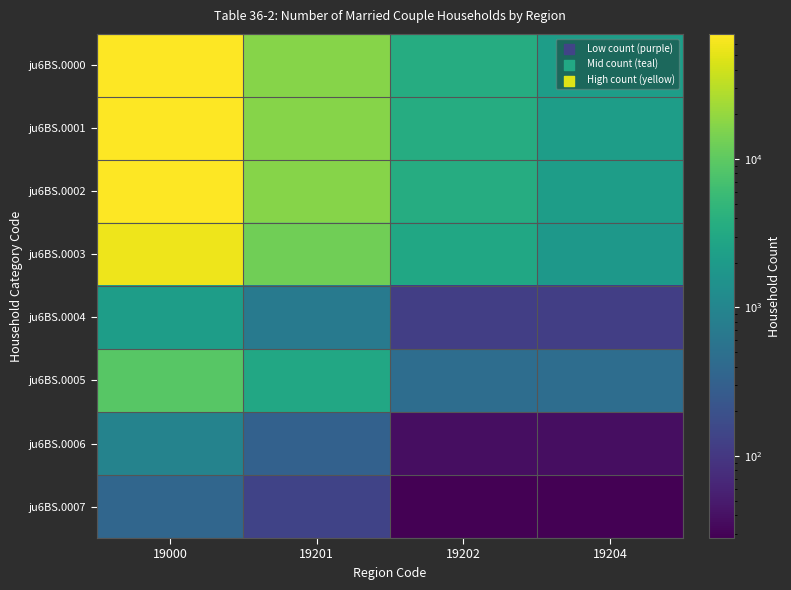

Between 19204 and 19202, which is larger?

19202